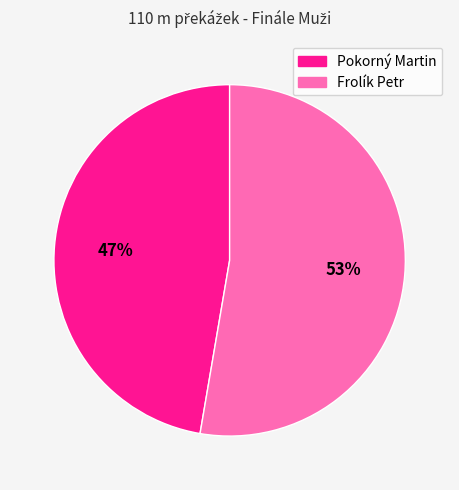

Rank the categories by value from highest to lowest.

Frolík Petr, Pokorný Martin